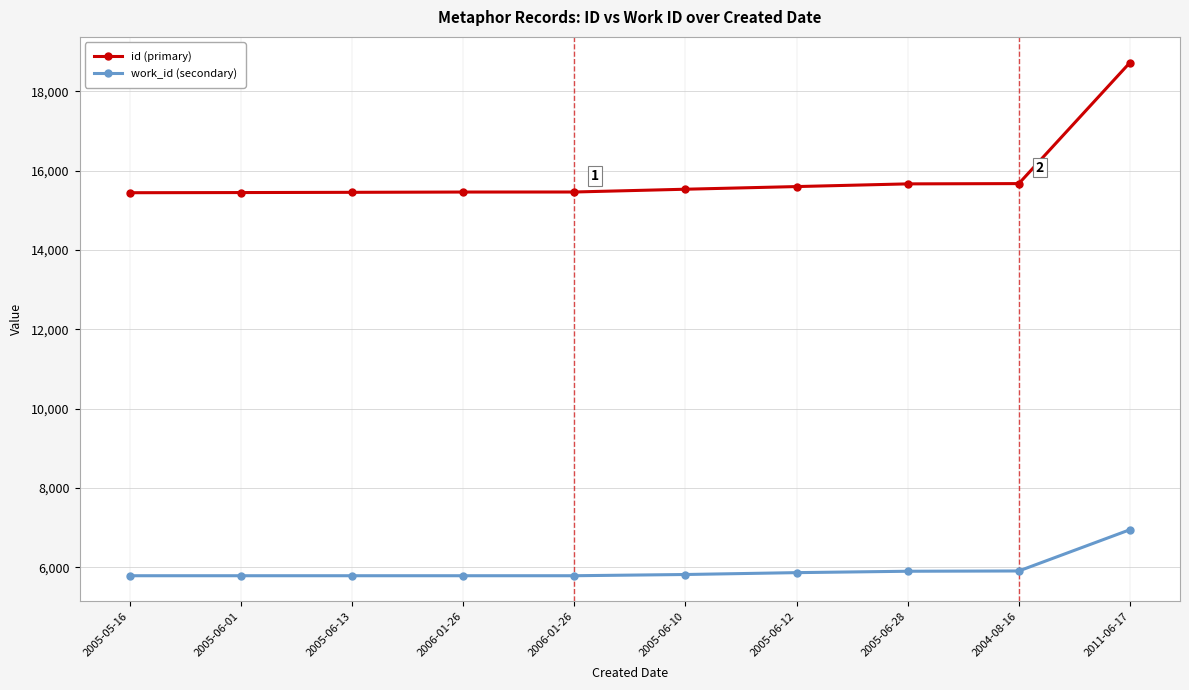

What is the total value across all series at 2006-01-26?

21248